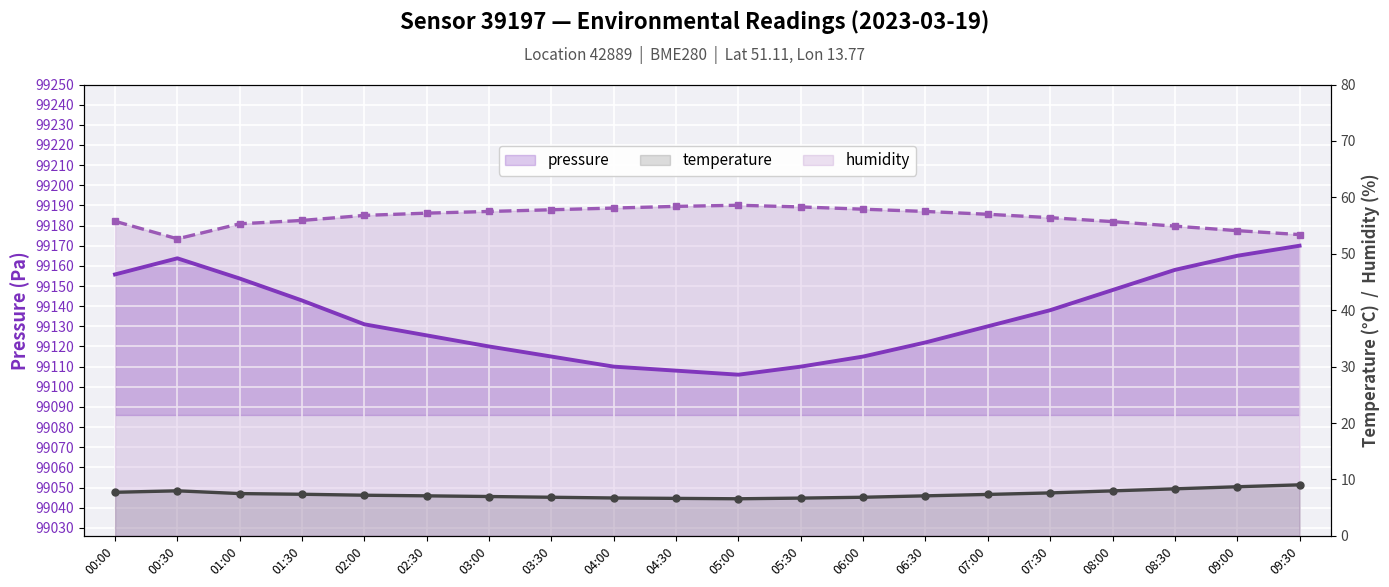

Which category has the highest value across all series?

09:30